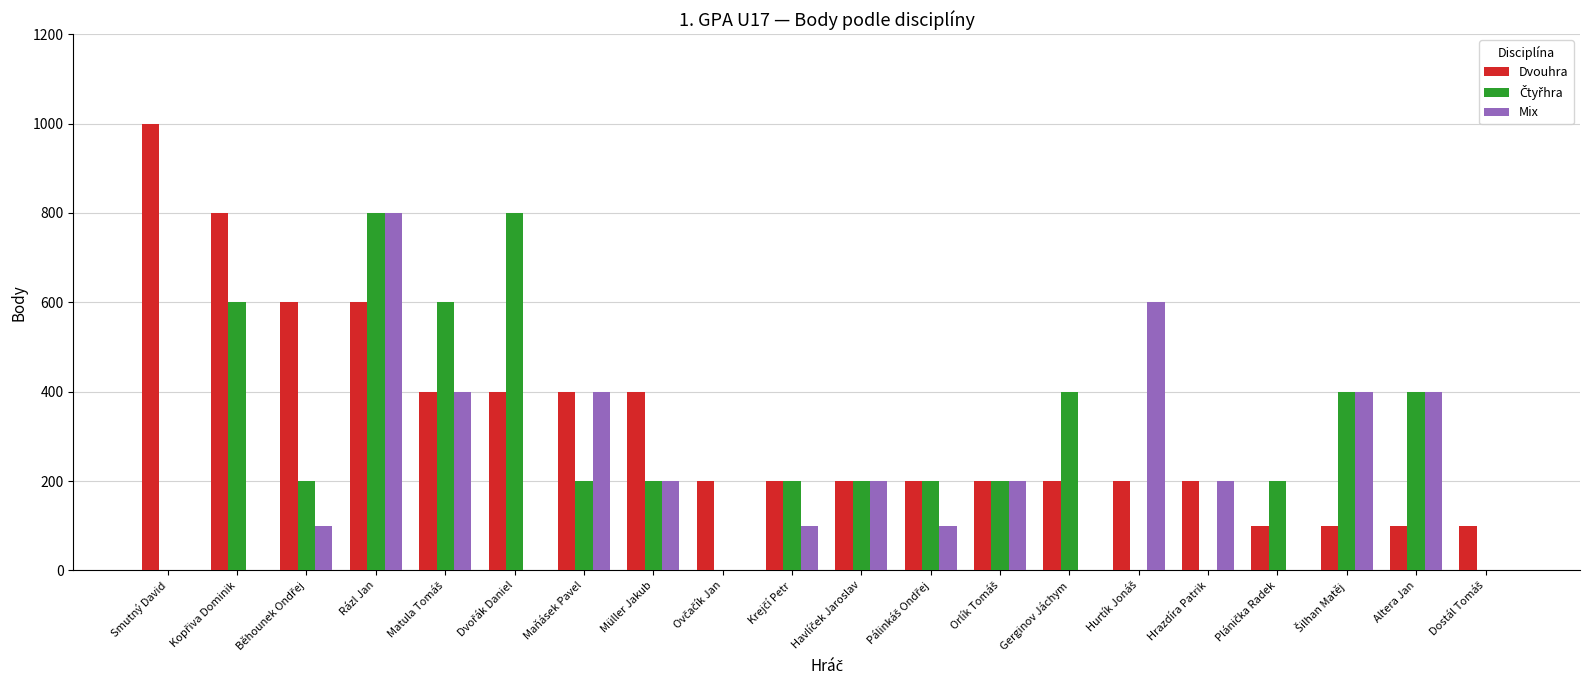

At which category is the sum across all series the highest?

Rázl Jan